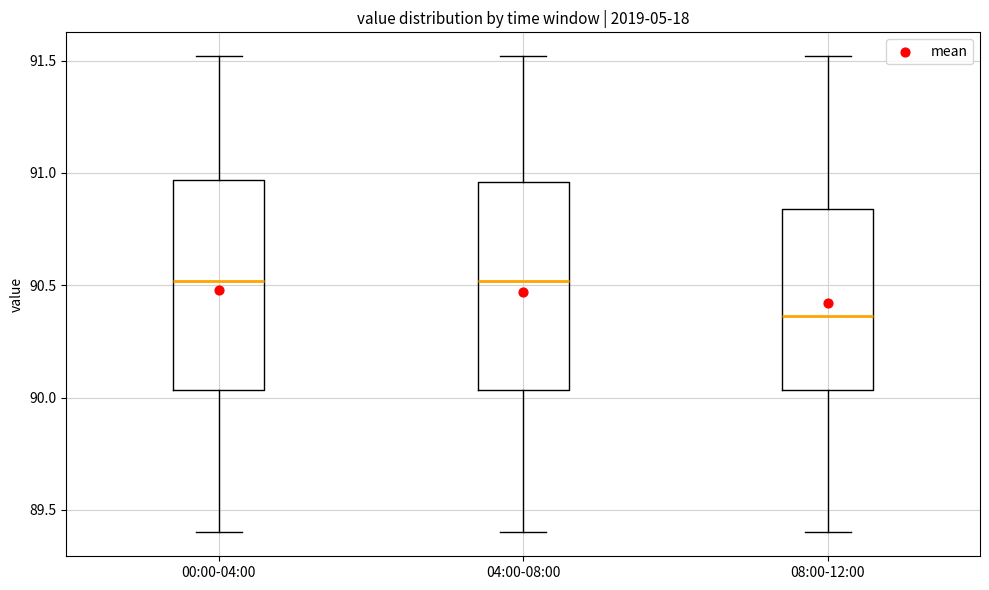

Where does the lower whisker of the box for 00:00-04:00 end on the y-axis? The values are not printed on the chart, so give them approximately, as read against the axis.

89.40